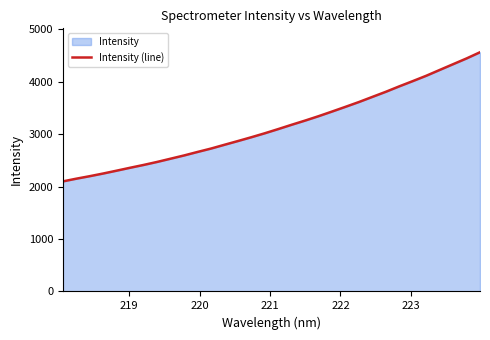

What is the minimum value shown in the chart?

2100.4